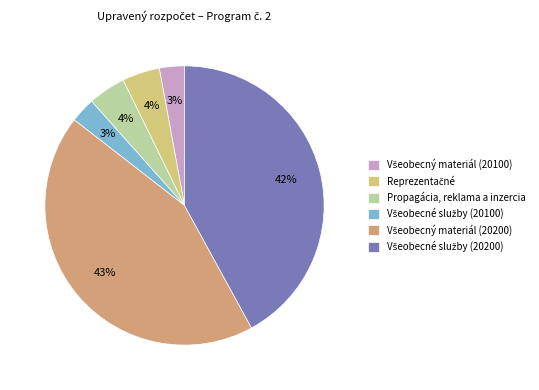

To the nearest percent, what is the average slice percentage?

17%